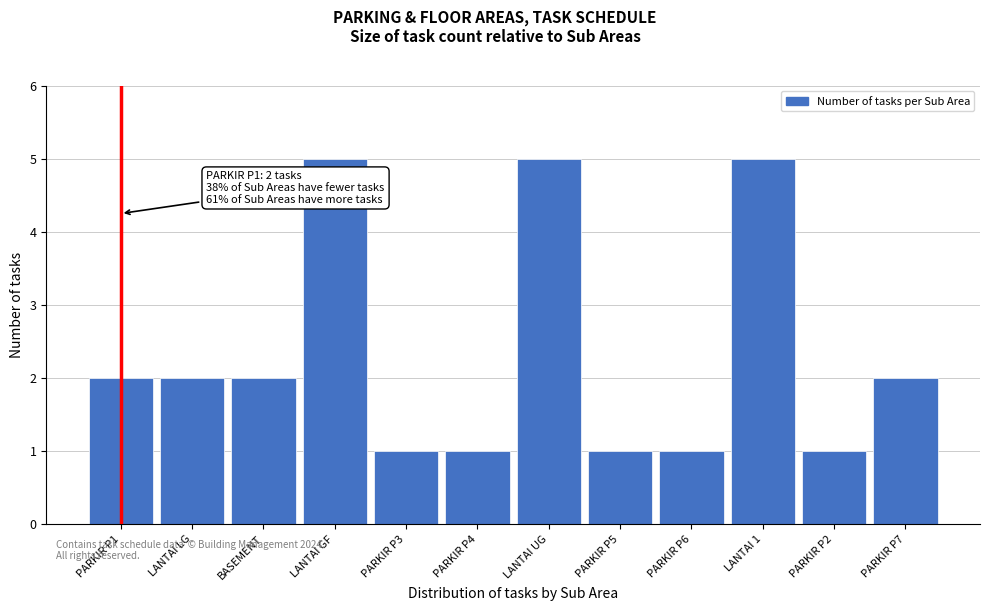

Reading right to left, extract all data points from this chart.

2	1	5	1	1	5	1	1	5	2	2	2